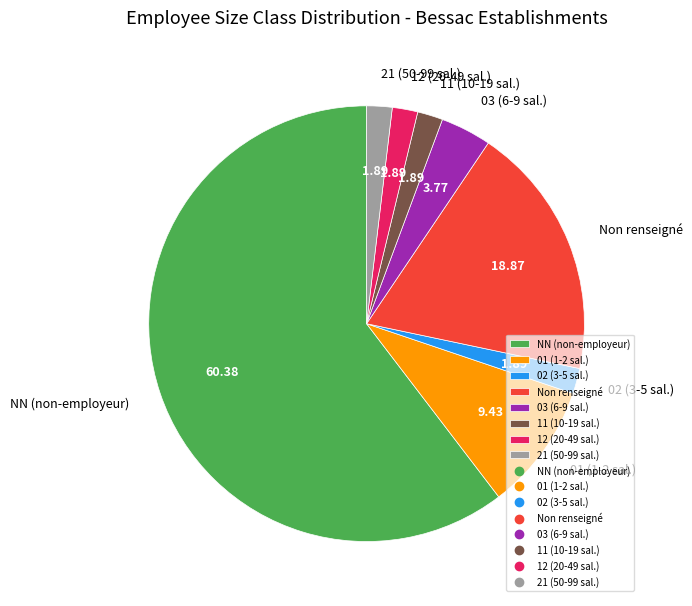

Which slice represents more than half of the pie?

NN (non-employeur)